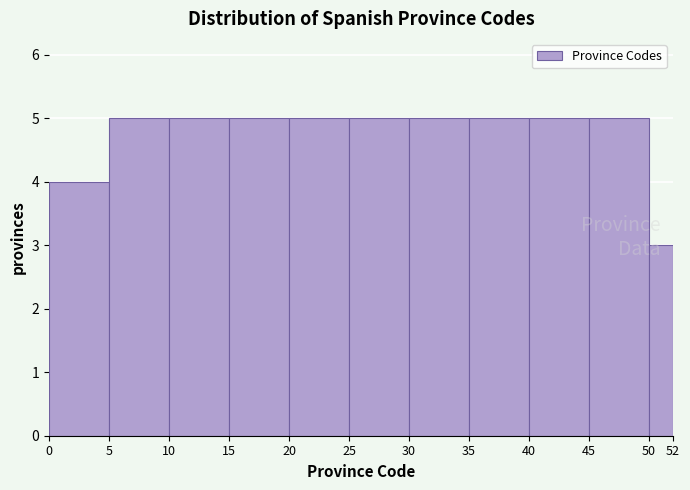

Reading left to right, transcribe this chart: for each bar, give the range it covers on the x-axis and its height. The values are not printed on the chart, so give them approximately, as read against the axis.

0 to 5: 4
5 to 10: 5
10 to 15: 5
15 to 20: 5
20 to 25: 5
25 to 30: 5
30 to 35: 5
35 to 40: 5
40 to 45: 5
45 to 50: 5
50 to 52: 3